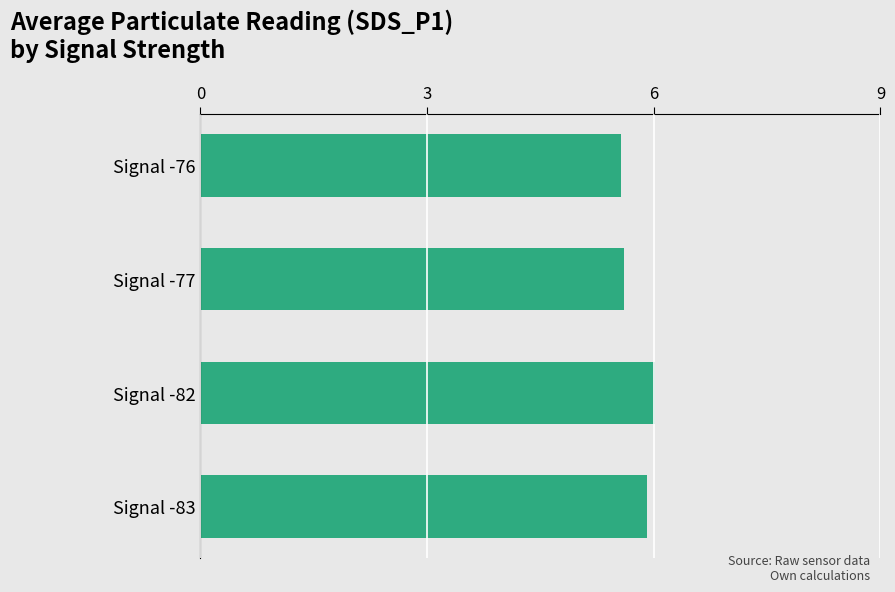

What is the average value?

5.8